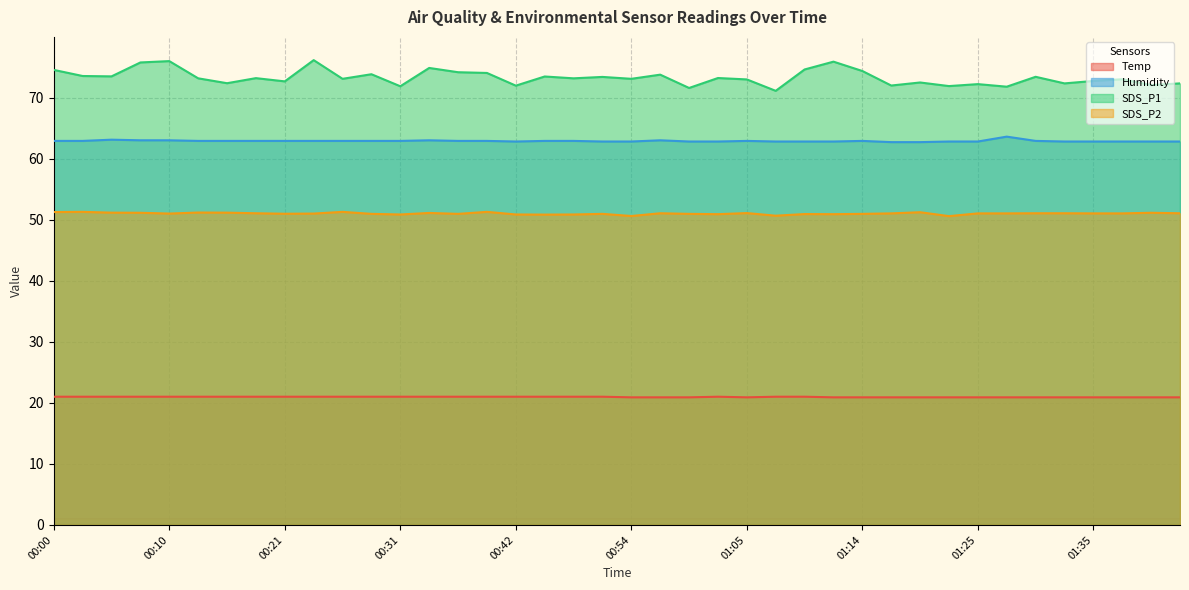

How many lines are shown in the chart?

4